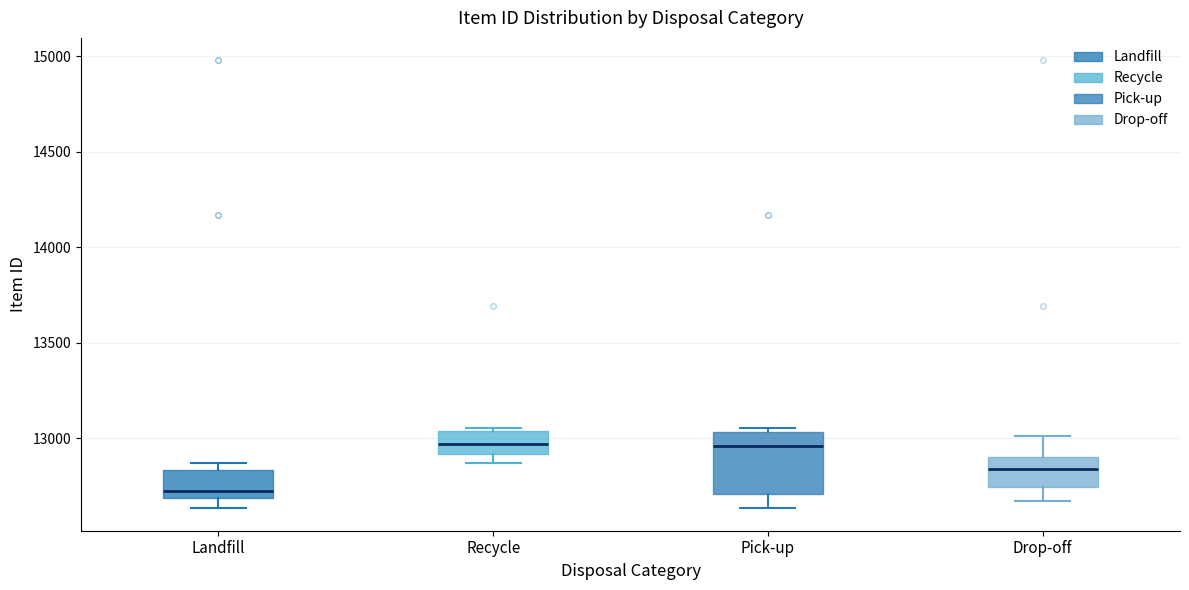

Reading left to right, read every box against the y-axis: the position of its median line, the range the box covers, and the ends of its whiskers. The values are not printed on the chart, so give them approximately, as read against the axis.

Landfill: median 12700 (just above the box's lower edge), box 12700 to 12850, whiskers 12650 to 12850 (just above the box's upper edge)
Recycle: median 12950, box 12900 to 13050, whiskers 12850 to 13050 (just above the box's upper edge)
Pick-up: median 12950, box 12700 to 13050, whiskers 12650 to 13050 (just above the box's upper edge)
Drop-off: median 12850, box 12750 to 12900, whiskers 12650 to 13000